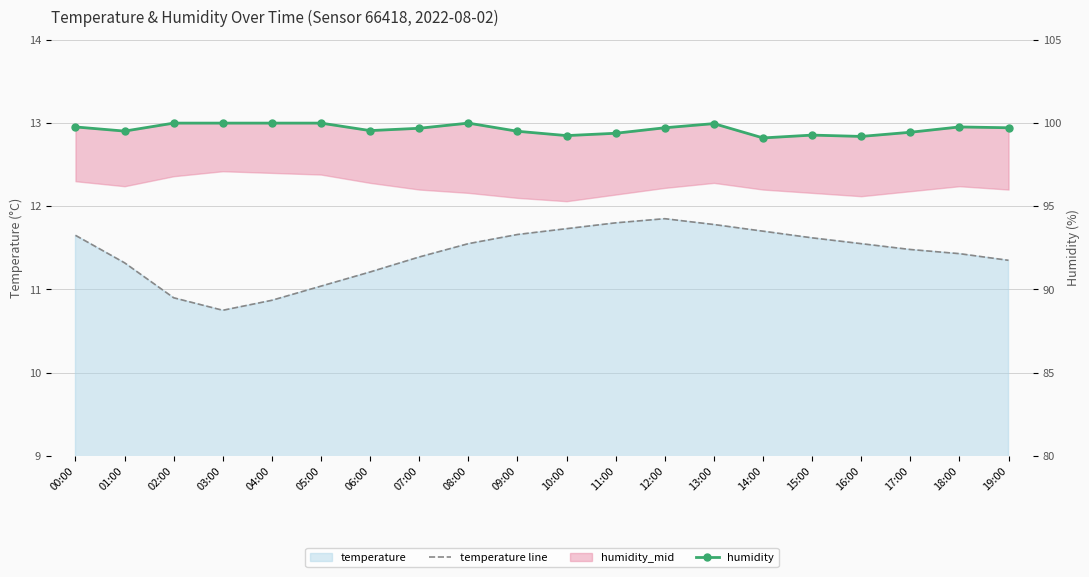

How many interior local valleys does the humidity series have?

5